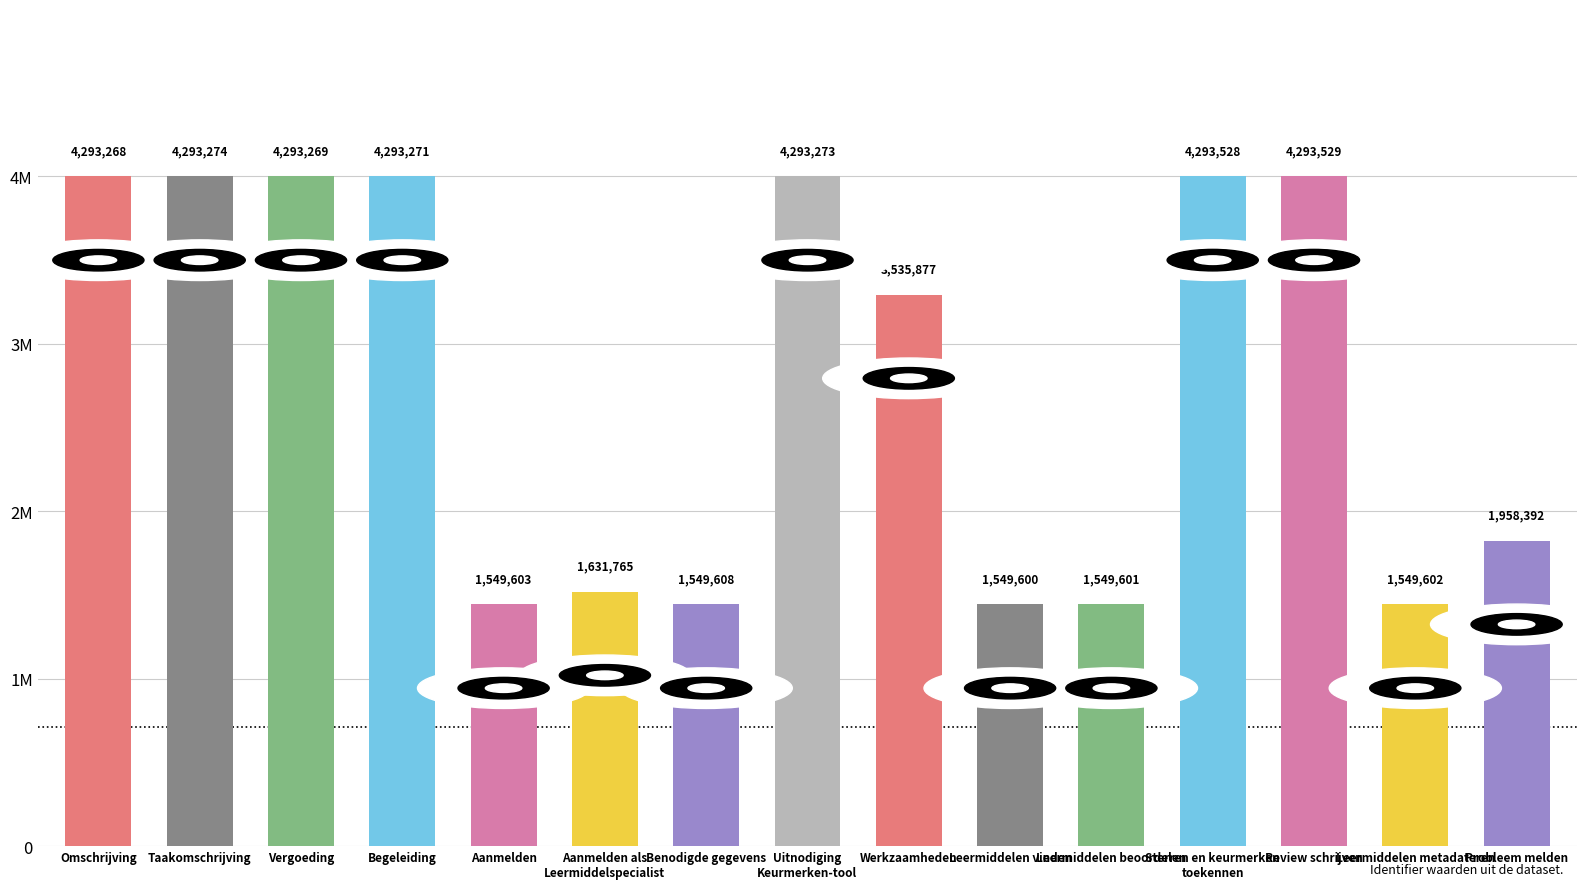

Are the bars horizontal?

No